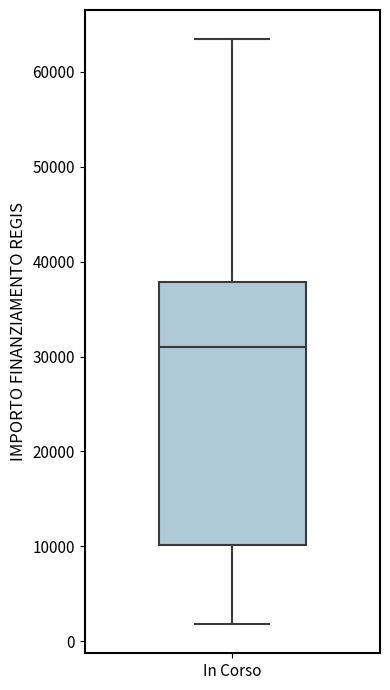

Transcribe this box plot: give where the median line is, the range the box spans, and where the two whiskers end, as read against the y-axis. The values are not printed on the chart, so give them approximately, as read against the axis.

median 31000, box 10000 to 38000, whiskers 2000 to 63000